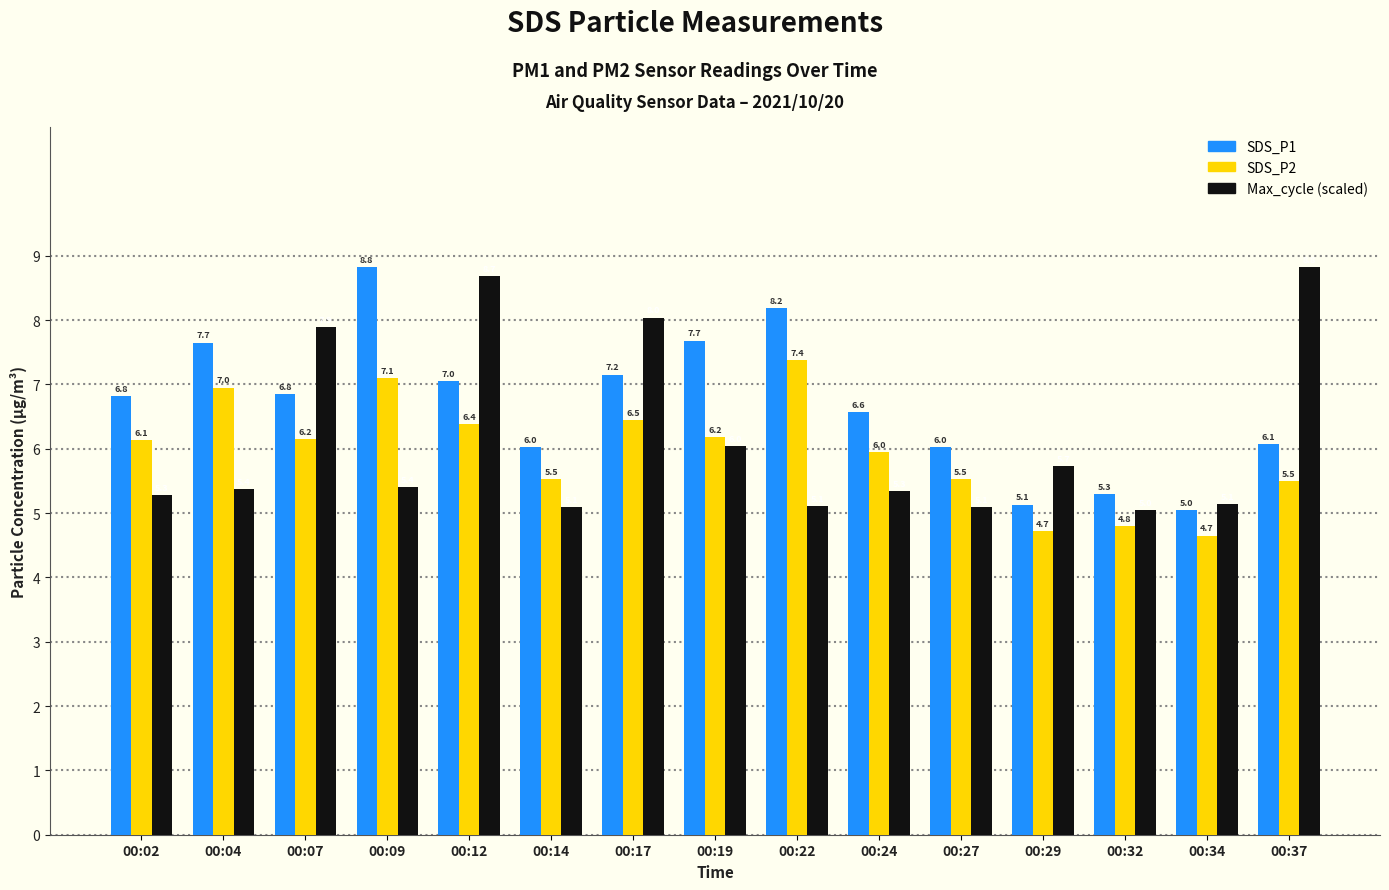

What is the spread (max minus min) of values at 00:29?

1.0